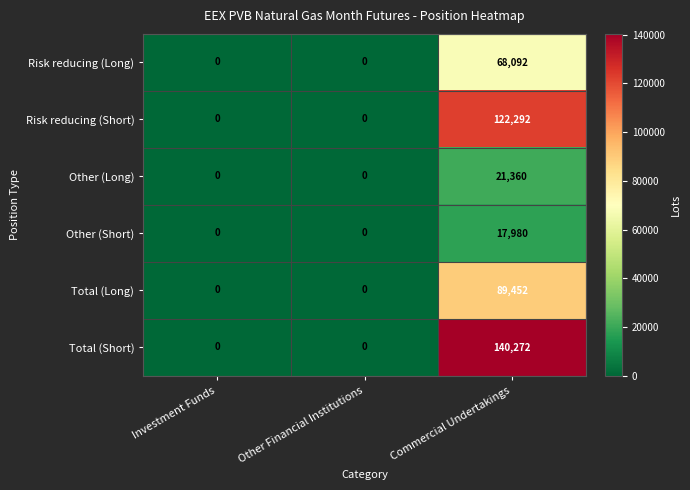

Count the Other (Short) values in the range 0 to 17980.

3